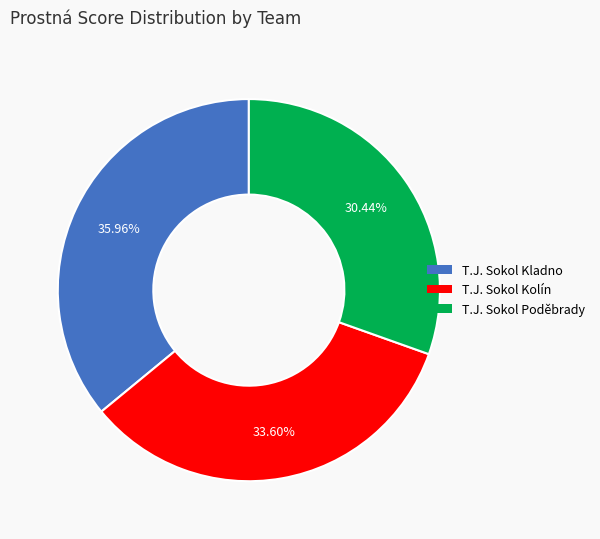

Rank the categories by value from highest to lowest.

T.J. Sokol Kladno, T.J. Sokol Kolín, T.J. Sokol Poděbrady